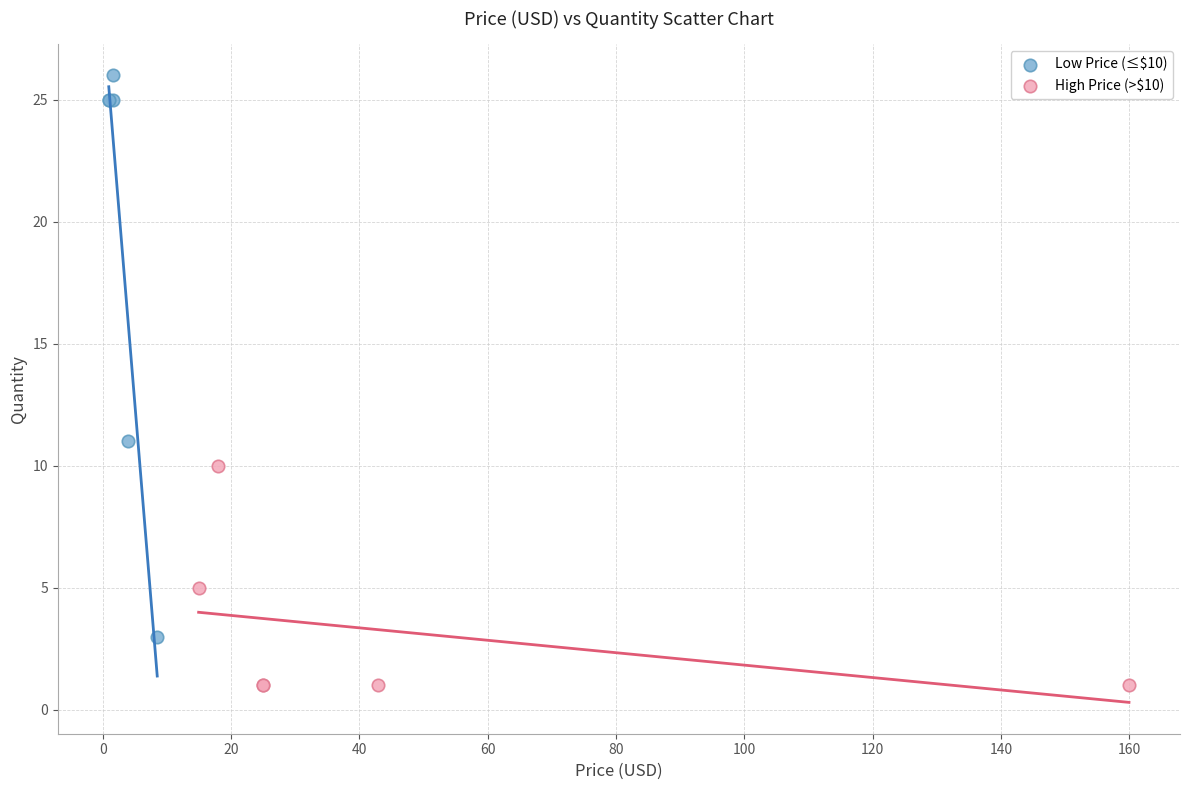

What are all the series names shown in the legend?

Low Price (≤$10), High Price (>$10)